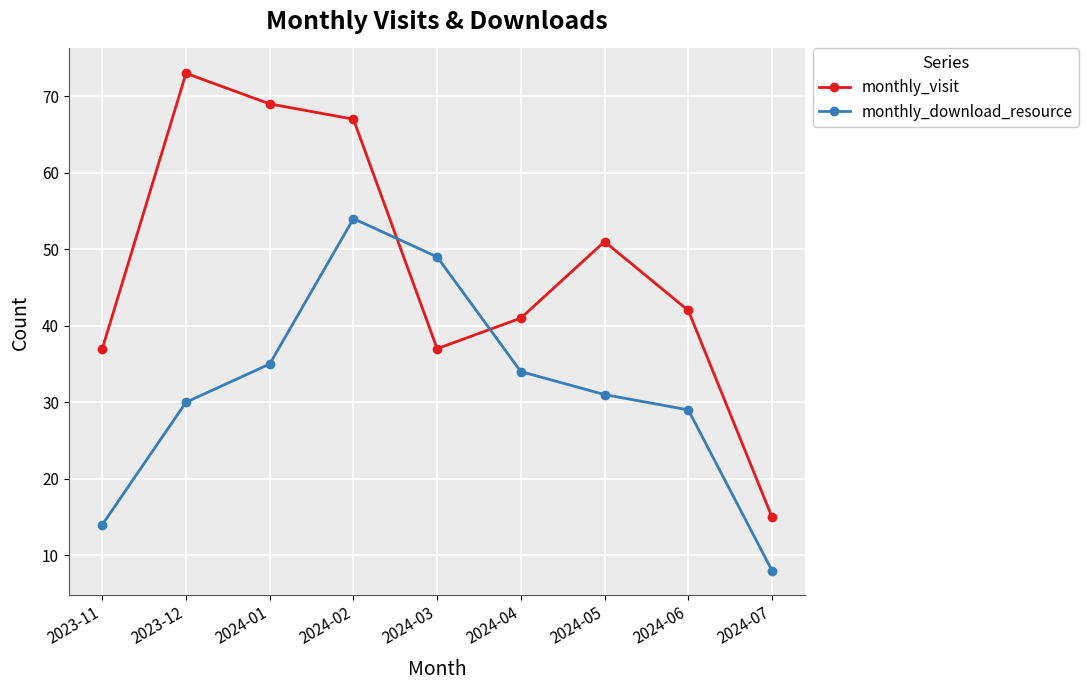

List the series in order of their overall mean, highest first.

monthly_visit, monthly_download_resource